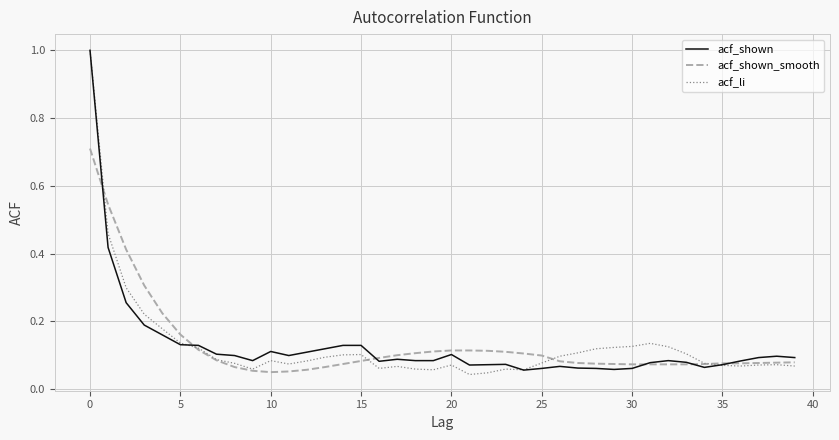

What is the maximum value for acf_shown_smooth?

0.7